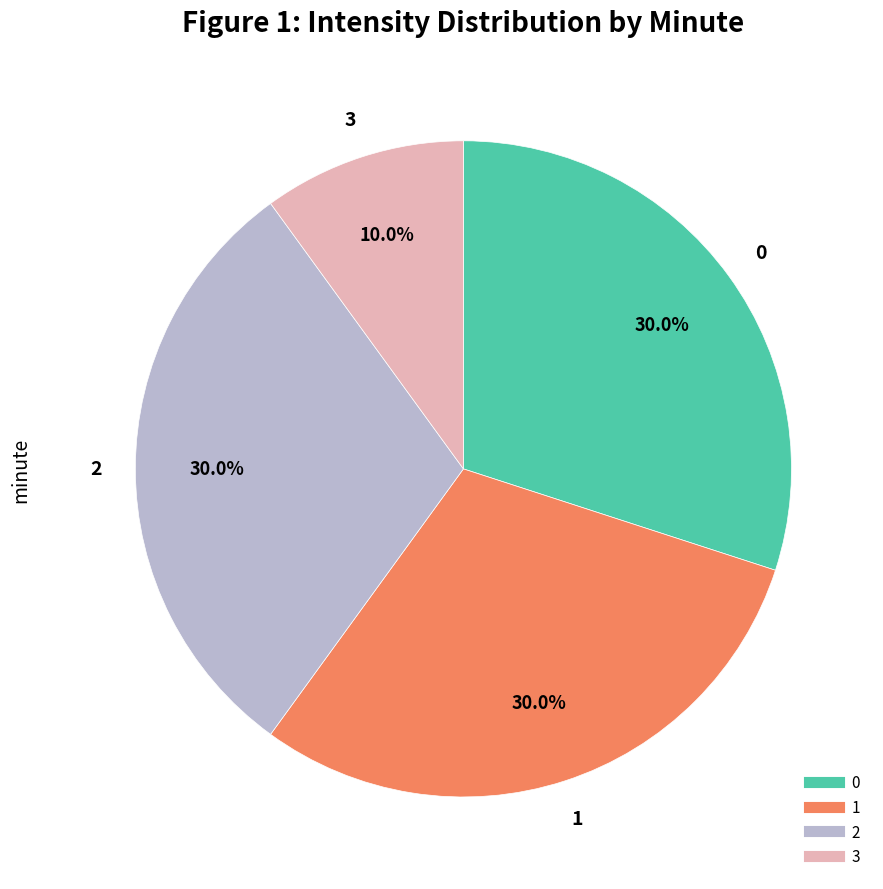

To the nearest percent, what is the combined percentage of 2 and 0?

60%